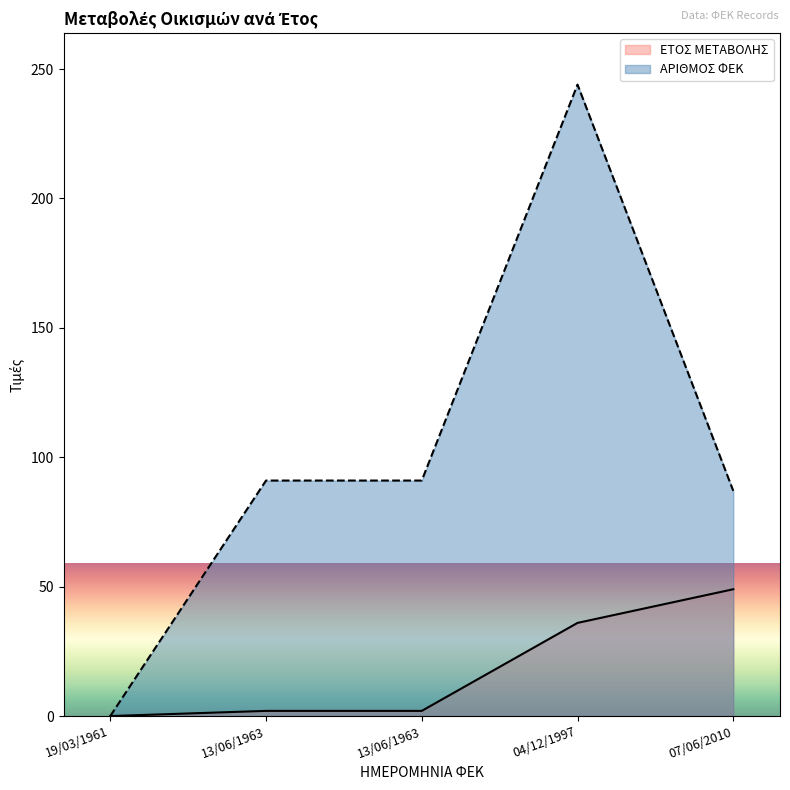

What is the label of the 1st point from the right?

07/06/2010